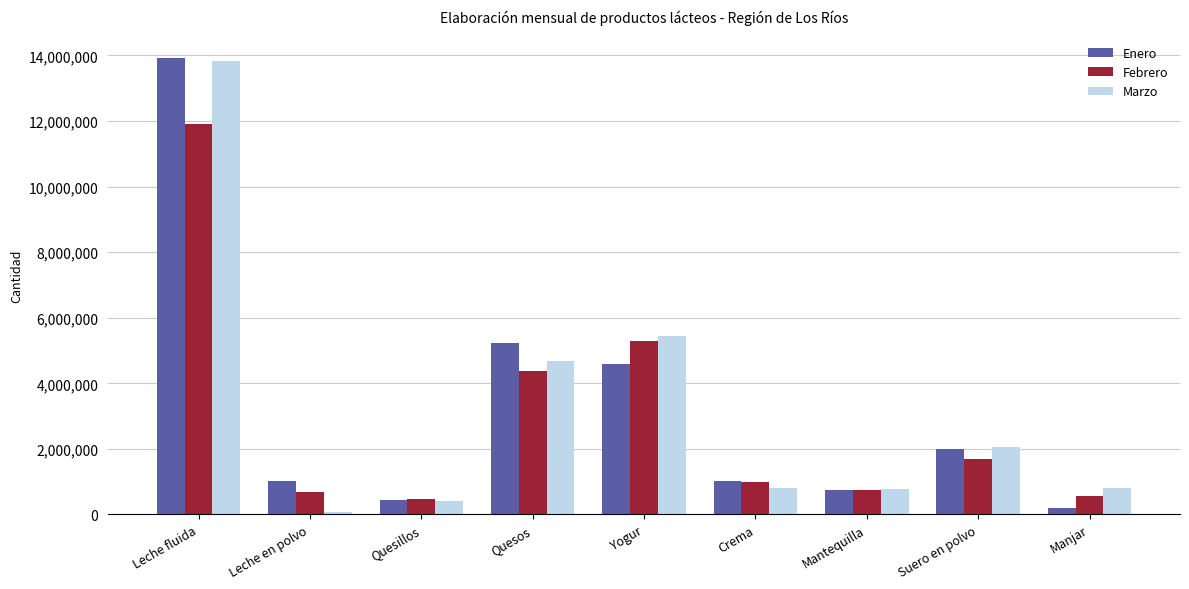

What is the total value across all series at Quesillos?

1325421